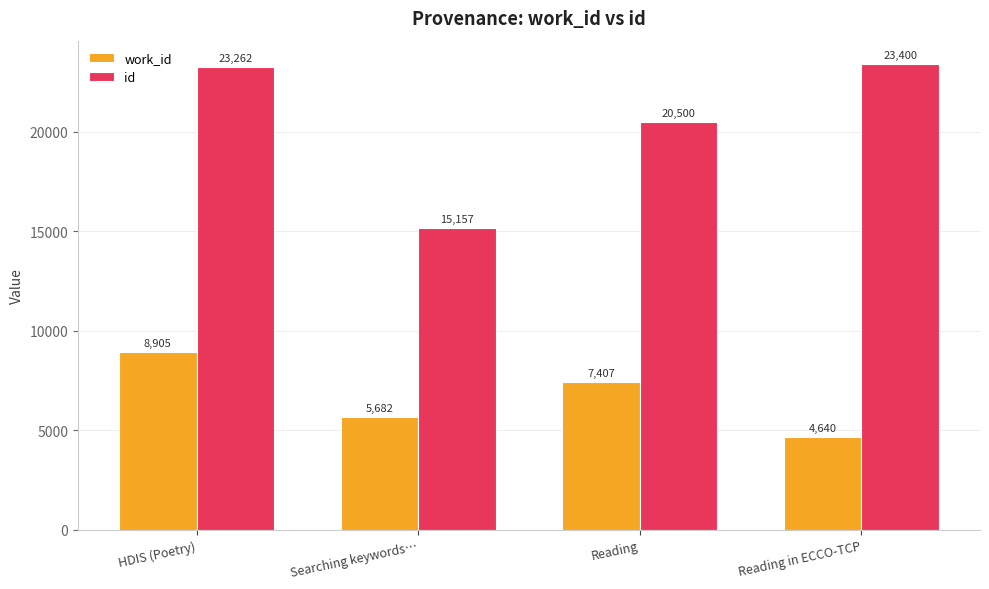

Does the chart contain any negative values?

No